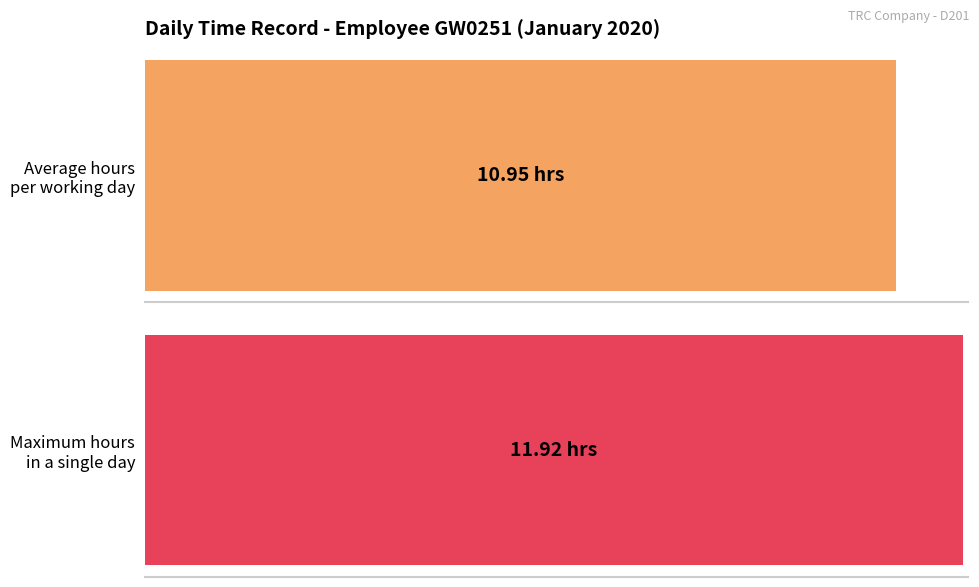

Does the chart contain stacked bars?

No